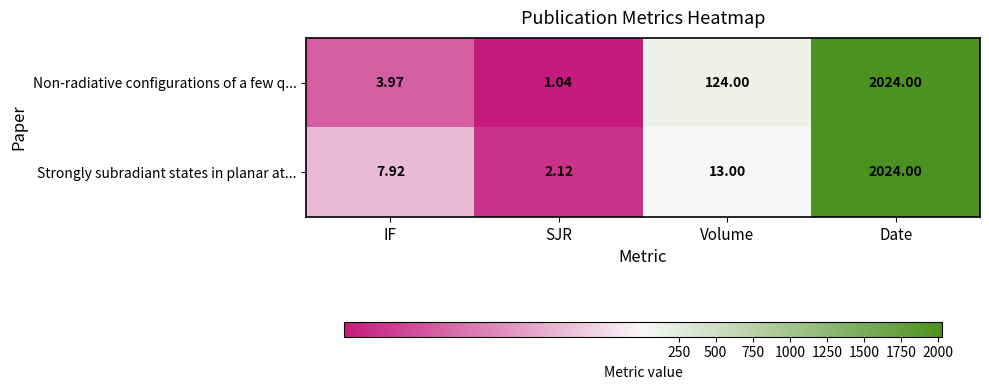

Which category has the highest value in the Strongly subradiant states in planar at... series?

Date